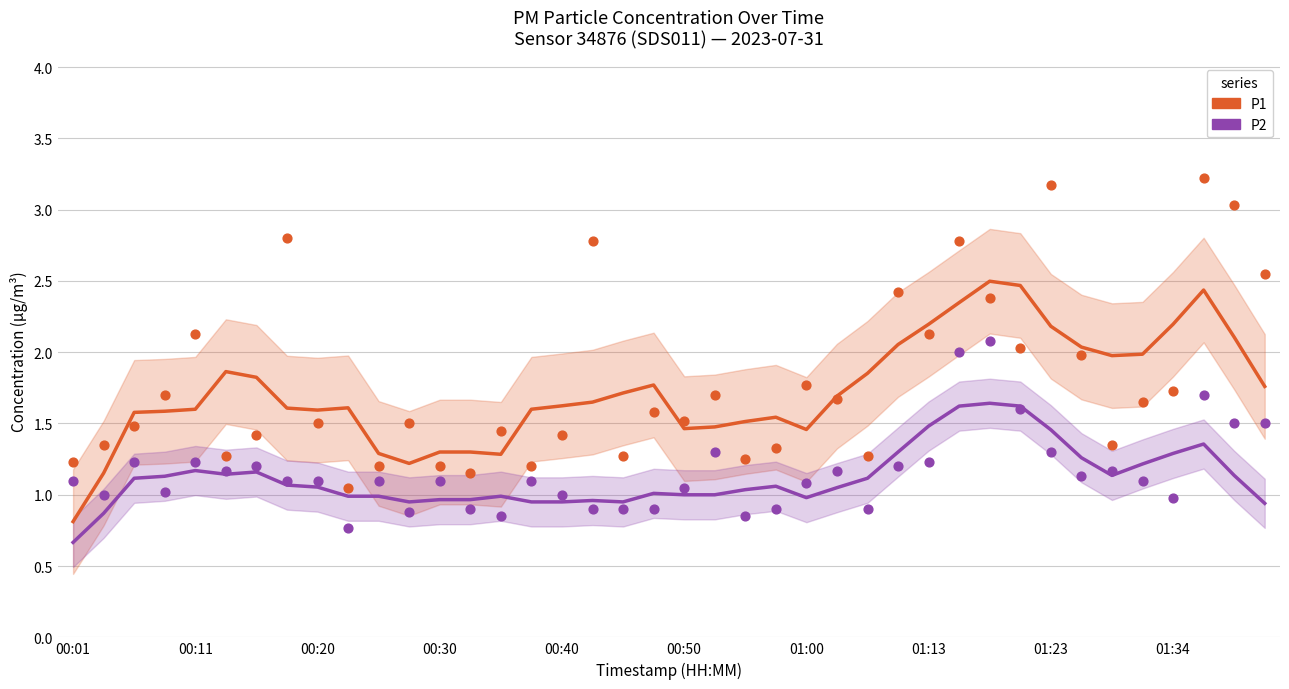

Which series has the largest total across all categories?

P1